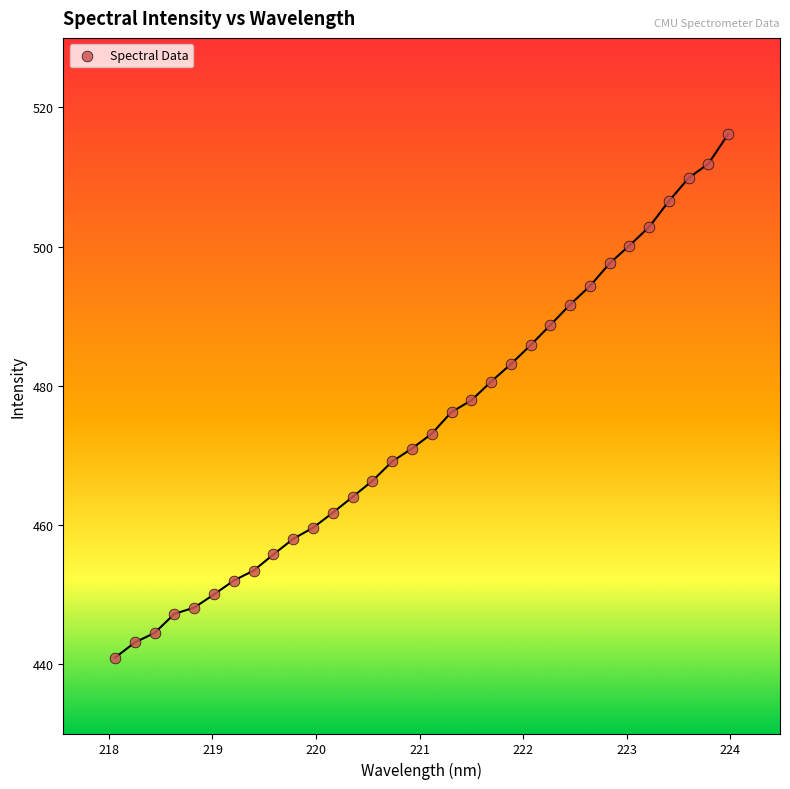

What is the range of Y values (max minus min)?

75.3